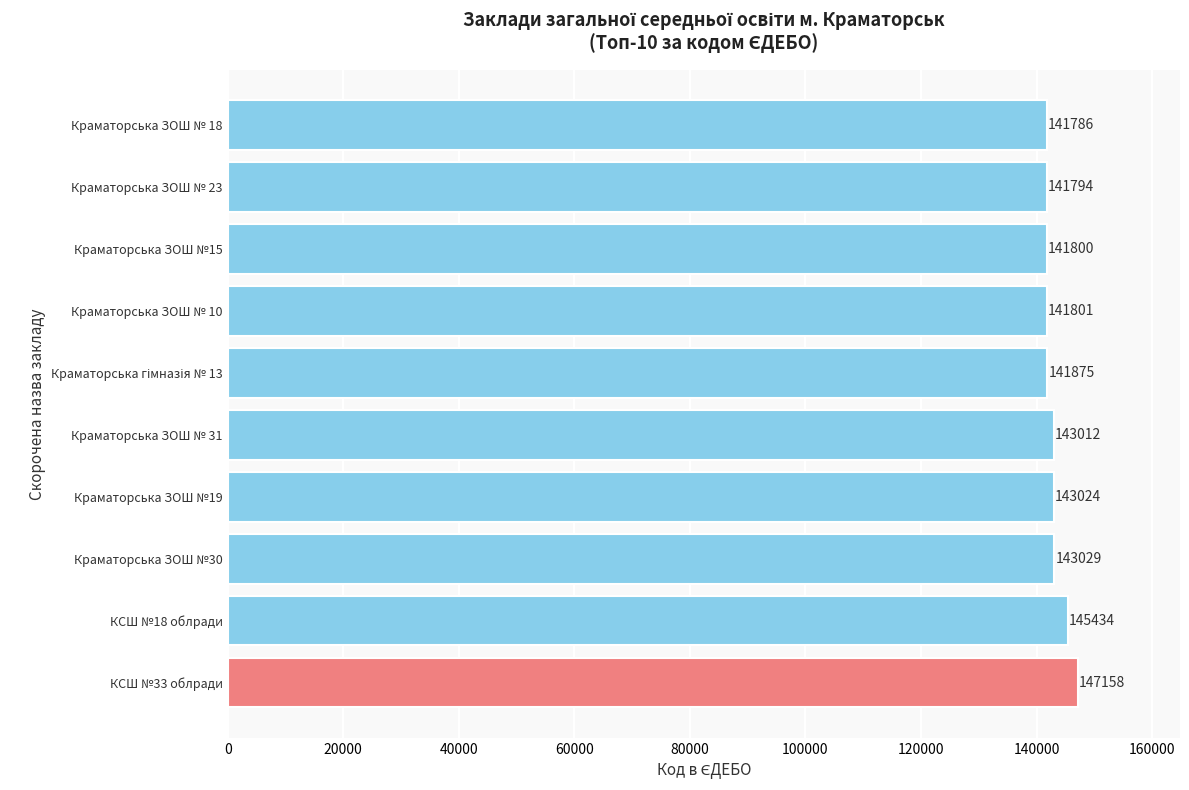

What is the change in value from Краматорська ЗОШ №19 to Краматорська ЗОШ № 31?

-12